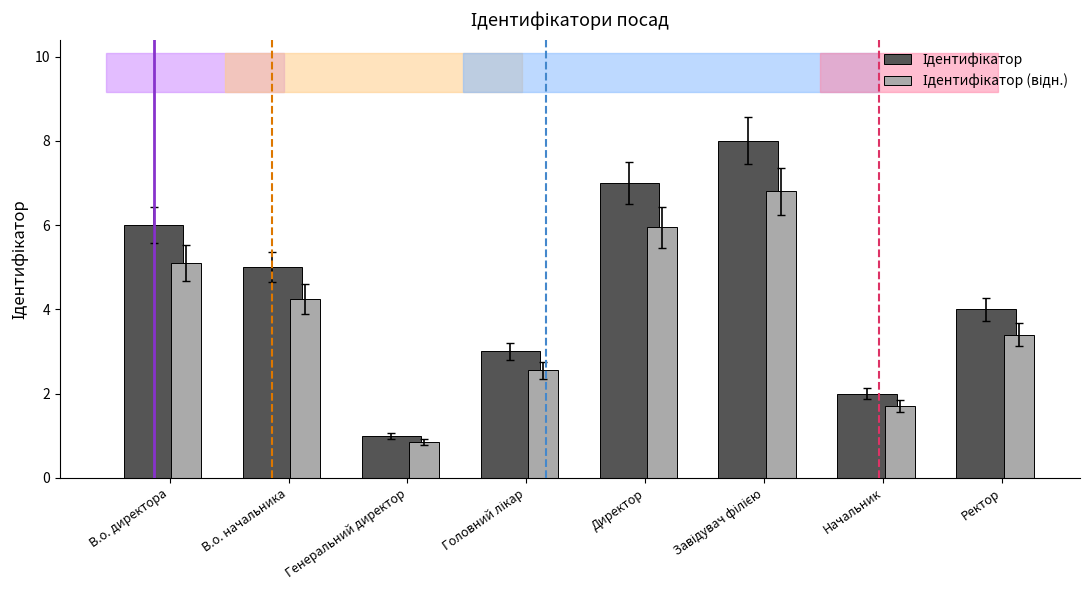

What is the total value across all series at Ректор?

7.4